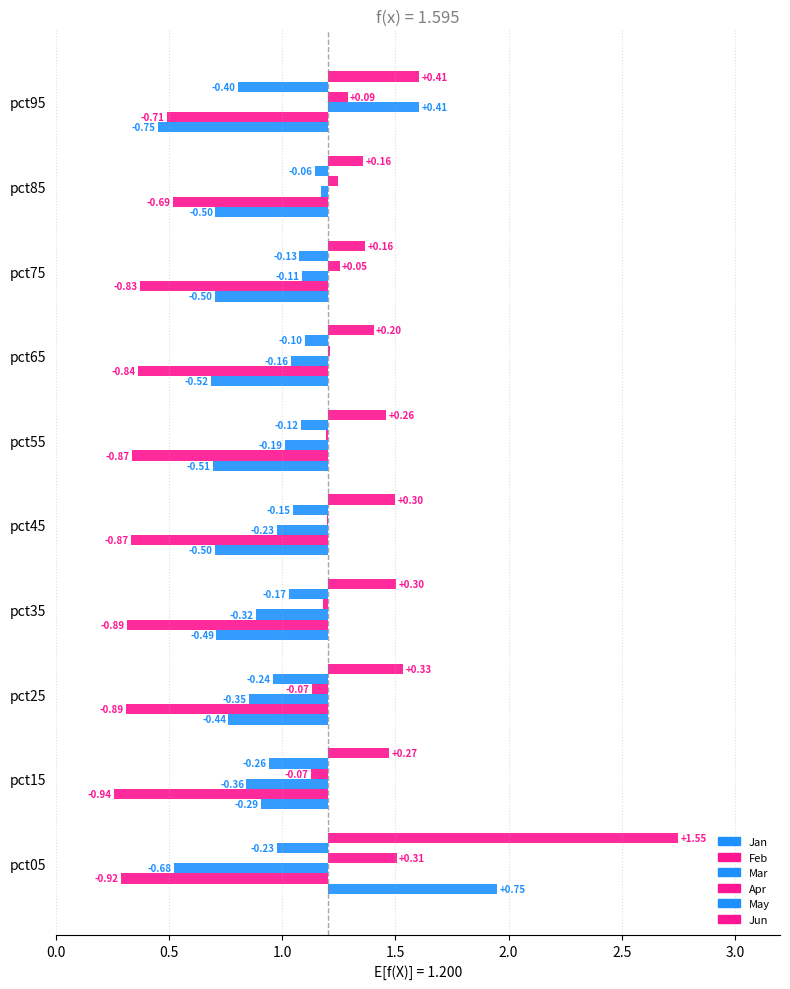

At how many categories does at least one series exceed 0?

10